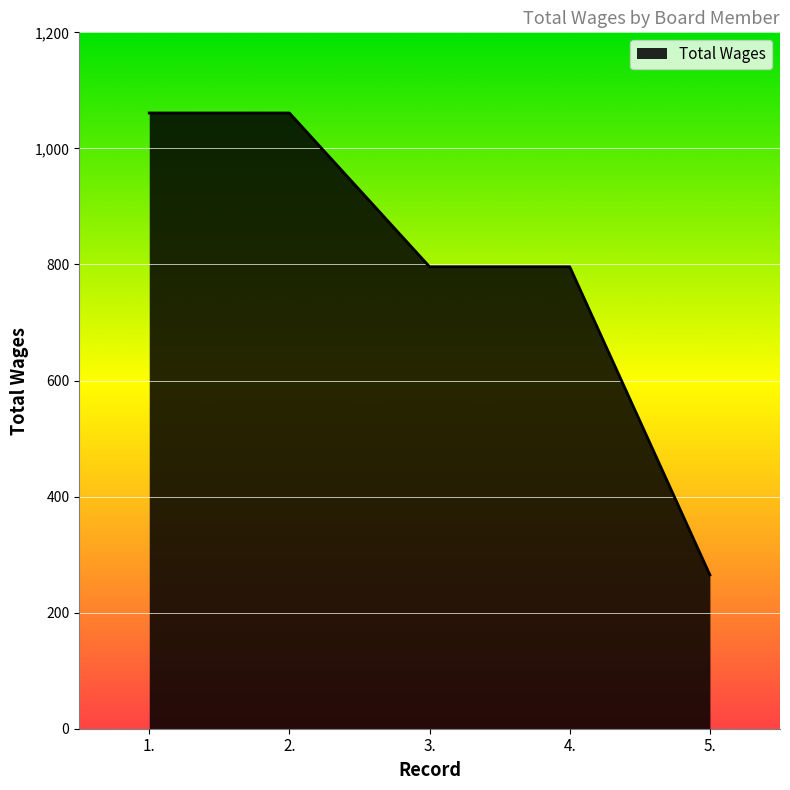

What is the change in value from 2. to 4.?

-265